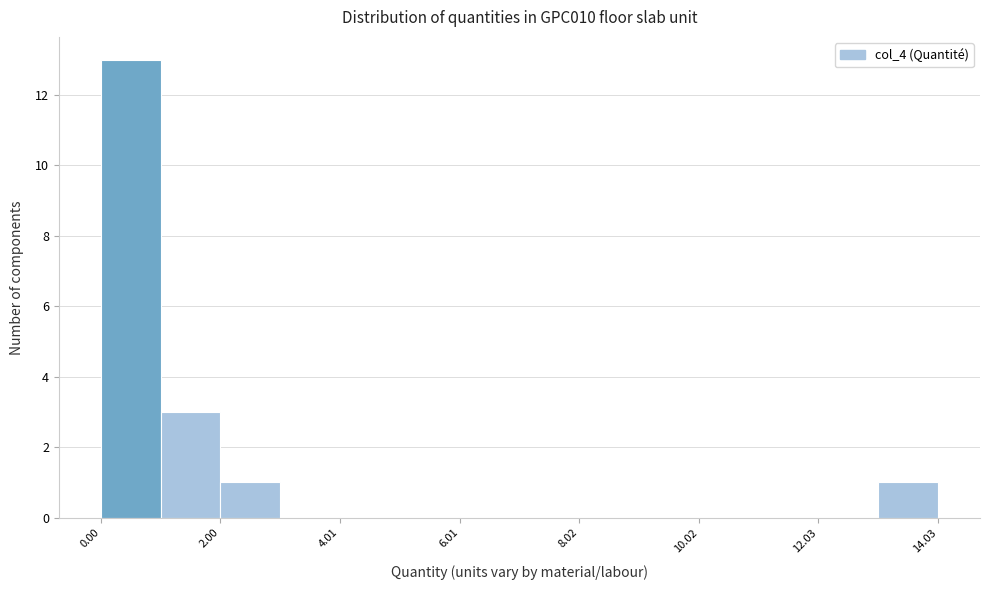

Around what value on the x-axis is the tallest bar? Give the approximate position of its centre, as read against the axis.

0.5